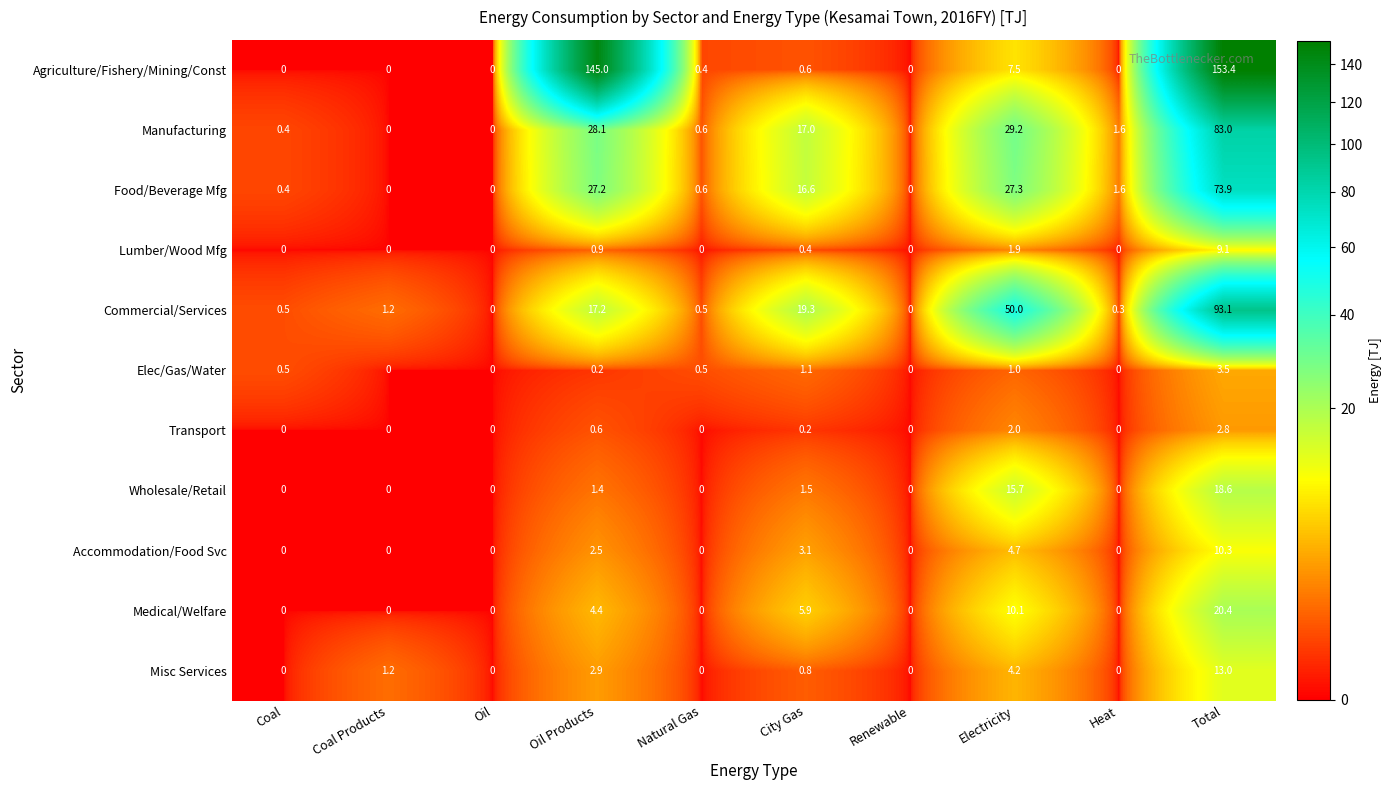

The value of Misc Services at Natural Gas is 0.0. True or false?

True